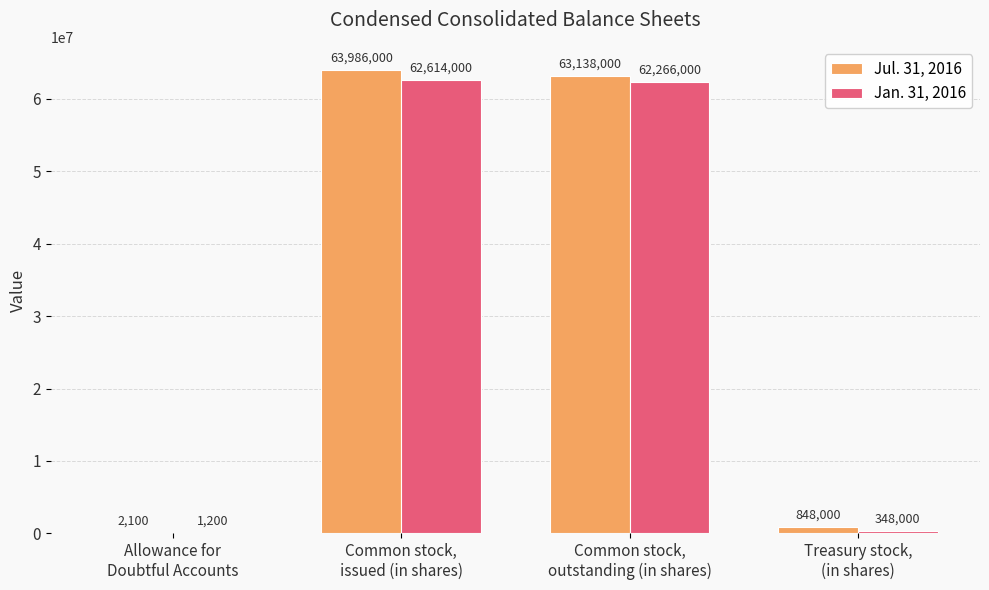

What is the total value across all series at Common stock,
outstanding (in shares)?

125404000